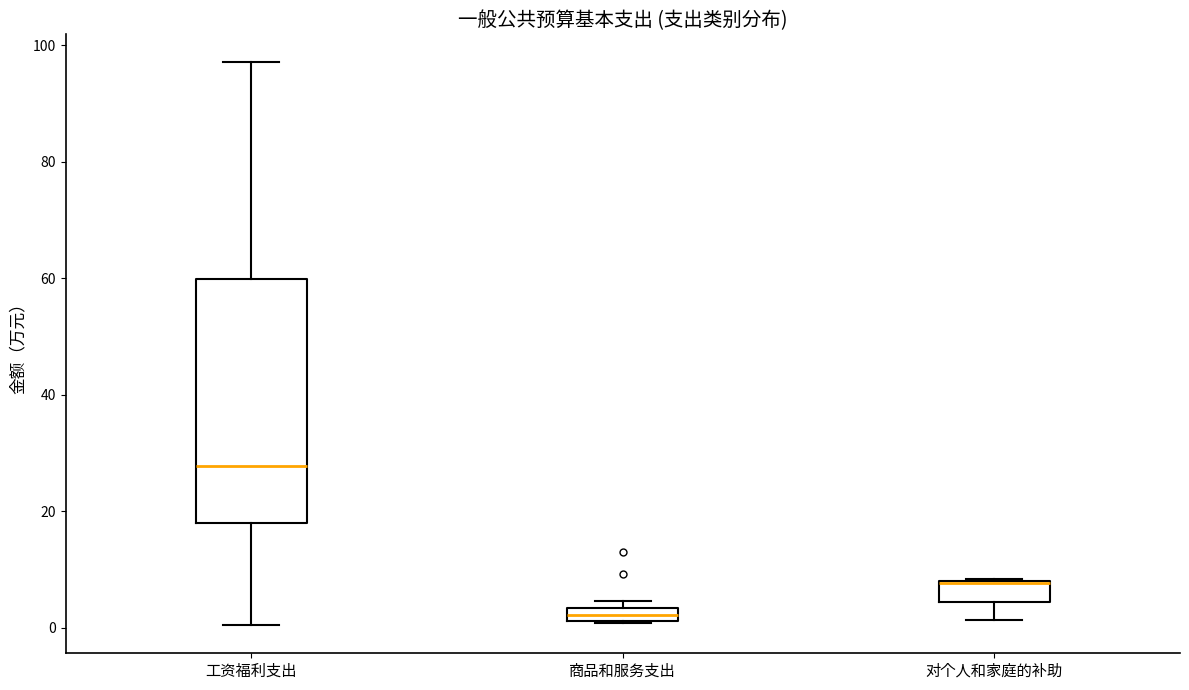

Where is the upper edge of the box for 对个人和家庭的补助 on the y-axis? The values are not printed on the chart, so give them approximately, as read against the axis.

8